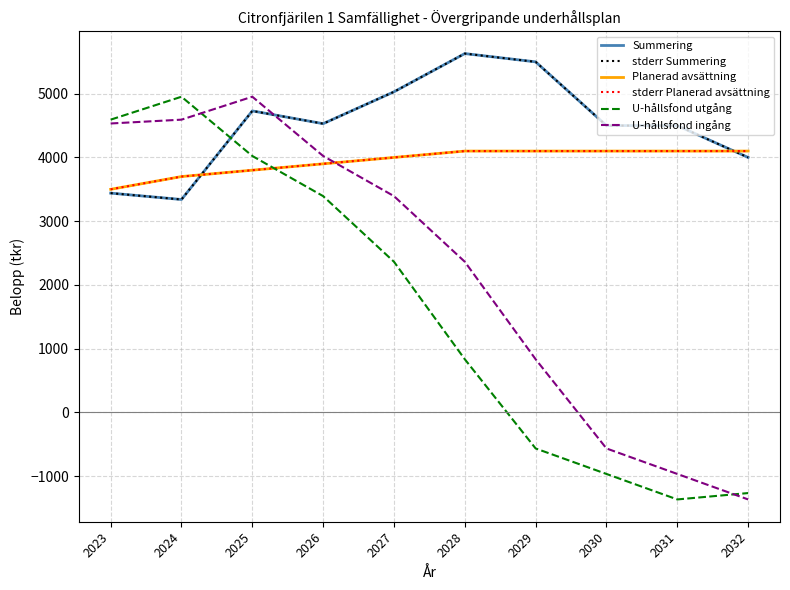

Reading left to right, extract all data points from this chart.

Summering: 3440	3340	4730	4530	5030	5630	5500	4500	4500	4000
stderr Summering: 3440	3340	4730	4530	5030	5630	5500	4500	4500	4000
Planerad avsättning: 3500	3700	3800	3900	4000	4100	4100	4100	4100	4100
stderr Planerad avsättning: 3500	3700	3800	3900	4000	4100	4100	4100	4100	4100
U-hållsfond utgång: 4593	4953	4023	3393	2363	833	-567	-967	-1367	-1267
U-hållsfond ingång: 4533	4593	4953	4023	3393	2363	833	-567	-967	-1367